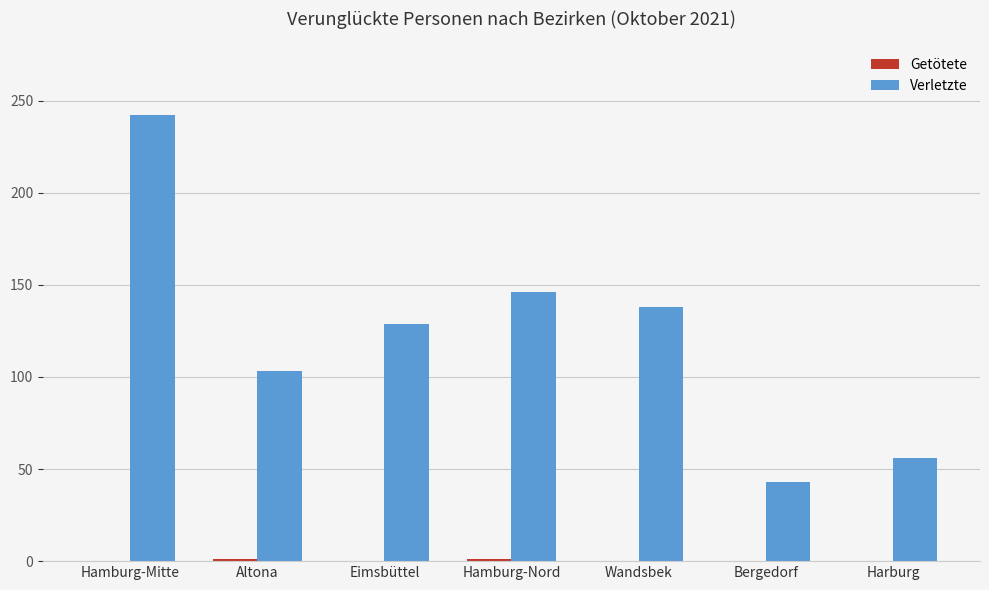

Between Hamburg-Mitte and Hamburg-Nord, which series saw the biggest shift?

Verletzte